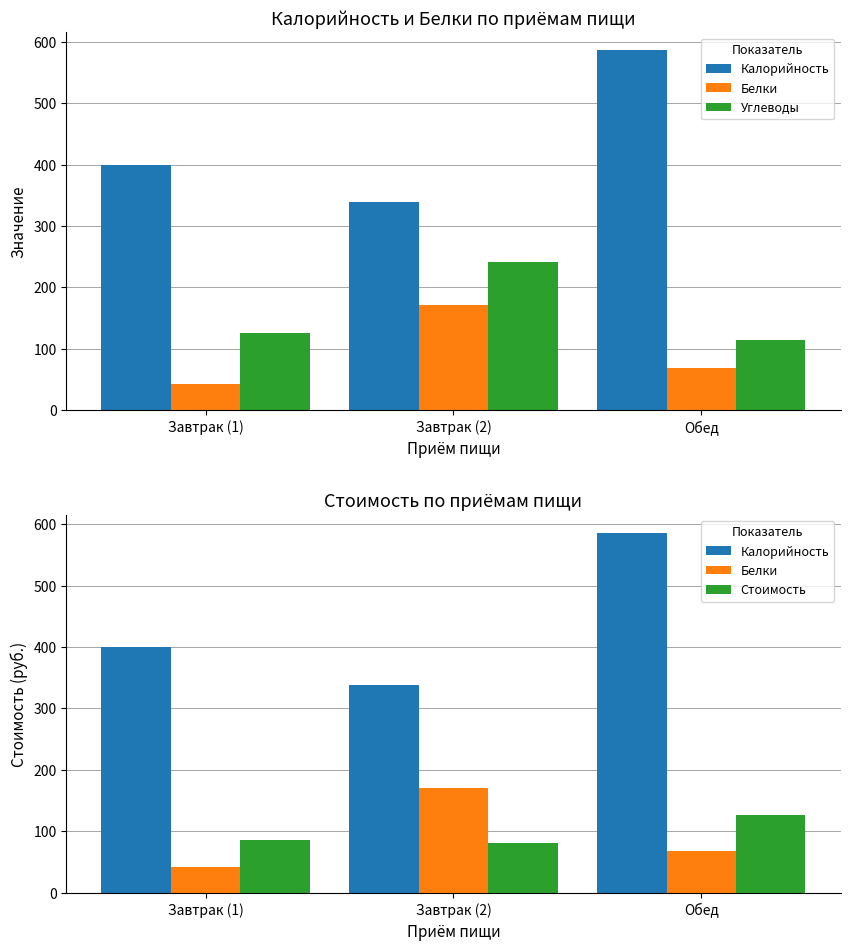

At which category does the chart reach its peak across all series?

Обед